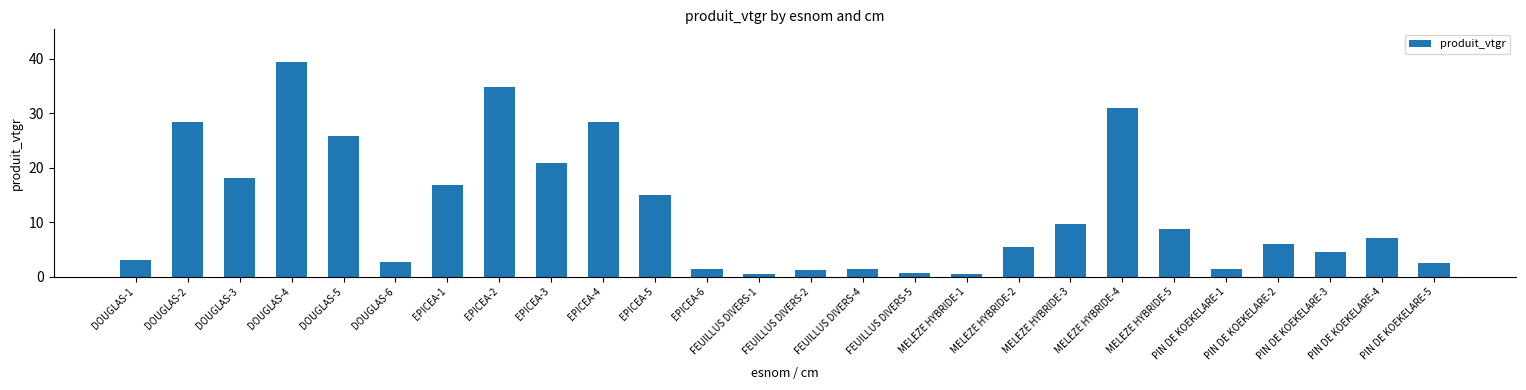

Which has a higher value, DOUGLAS-4 or EPICEA-1?

DOUGLAS-4